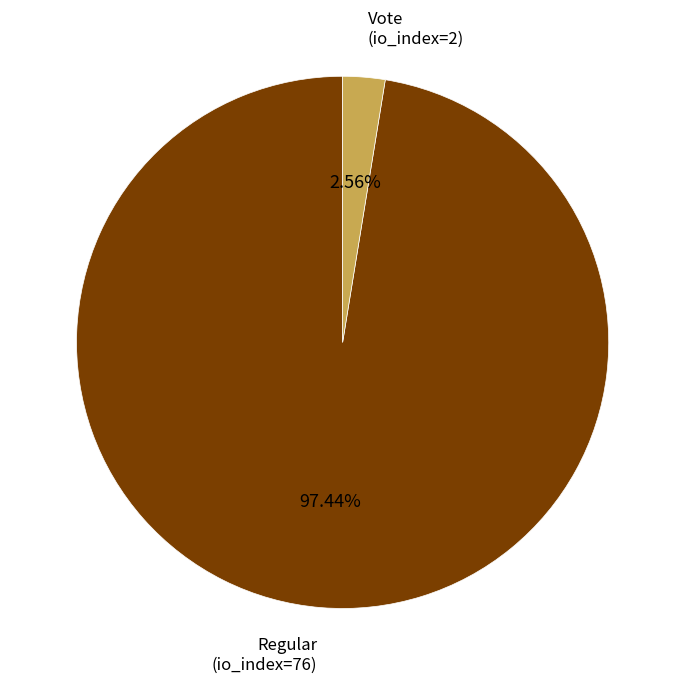

How much of the chart is everything except Regular (io_index=76)?

2.6%